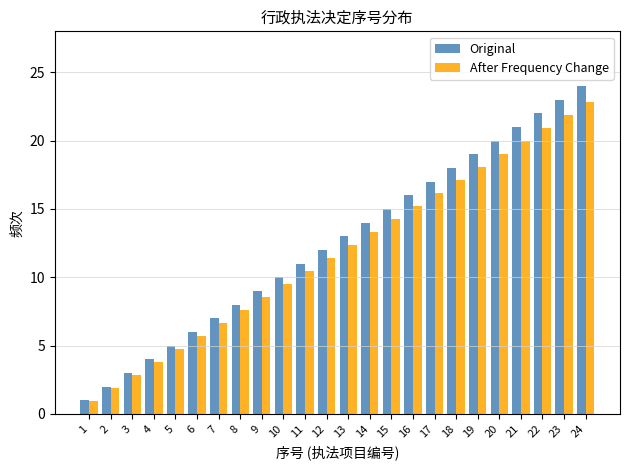

Between 7 and 15, which series saw the biggest shift?

Original